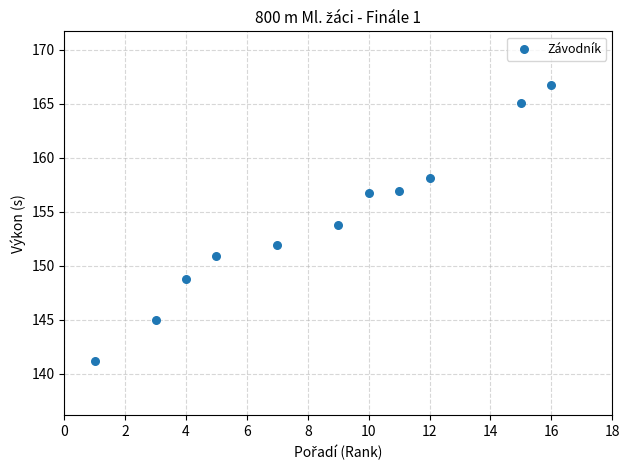

What is the average X value?

8.5